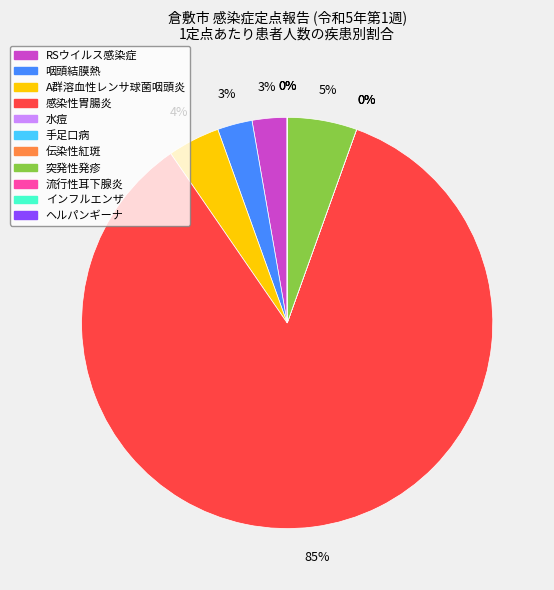

What is the largest slice in the pie chart?

感染性胃腸炎